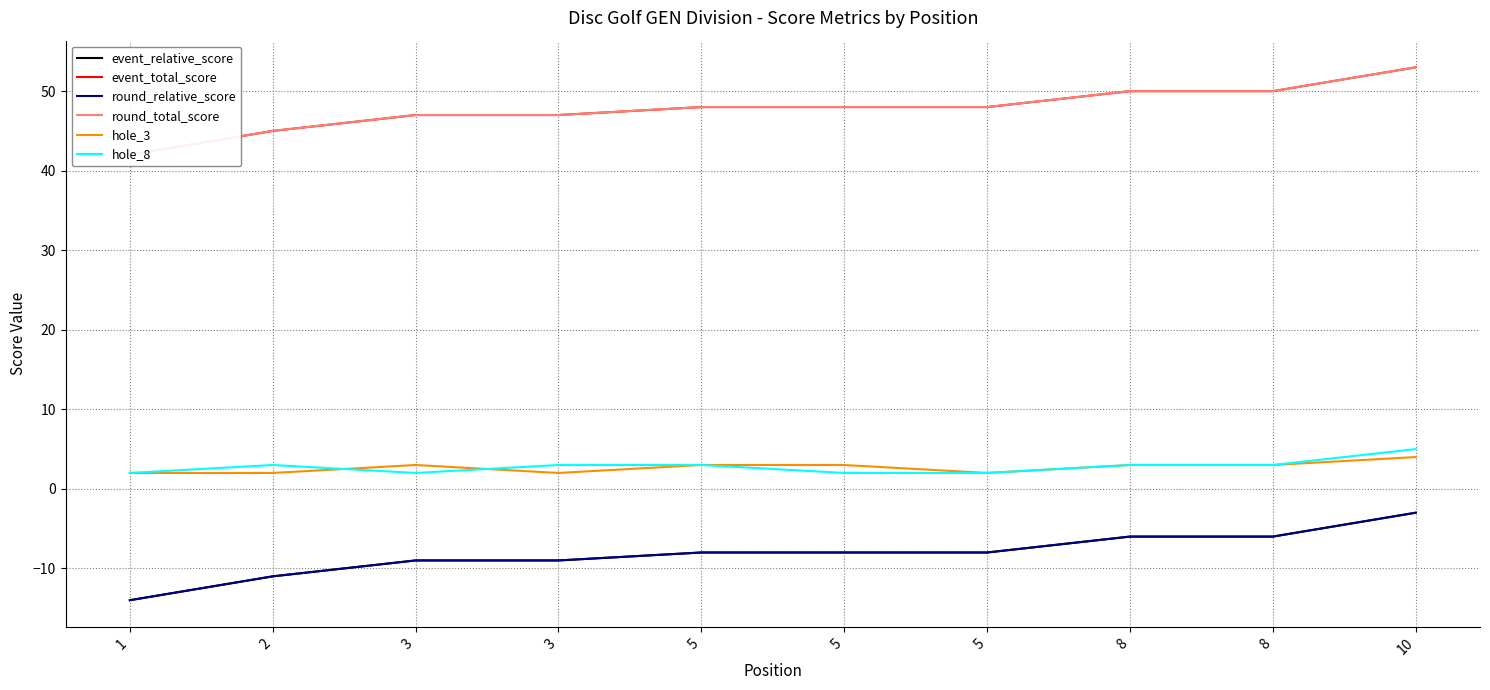

Which has a higher value, 5 or 3?

5